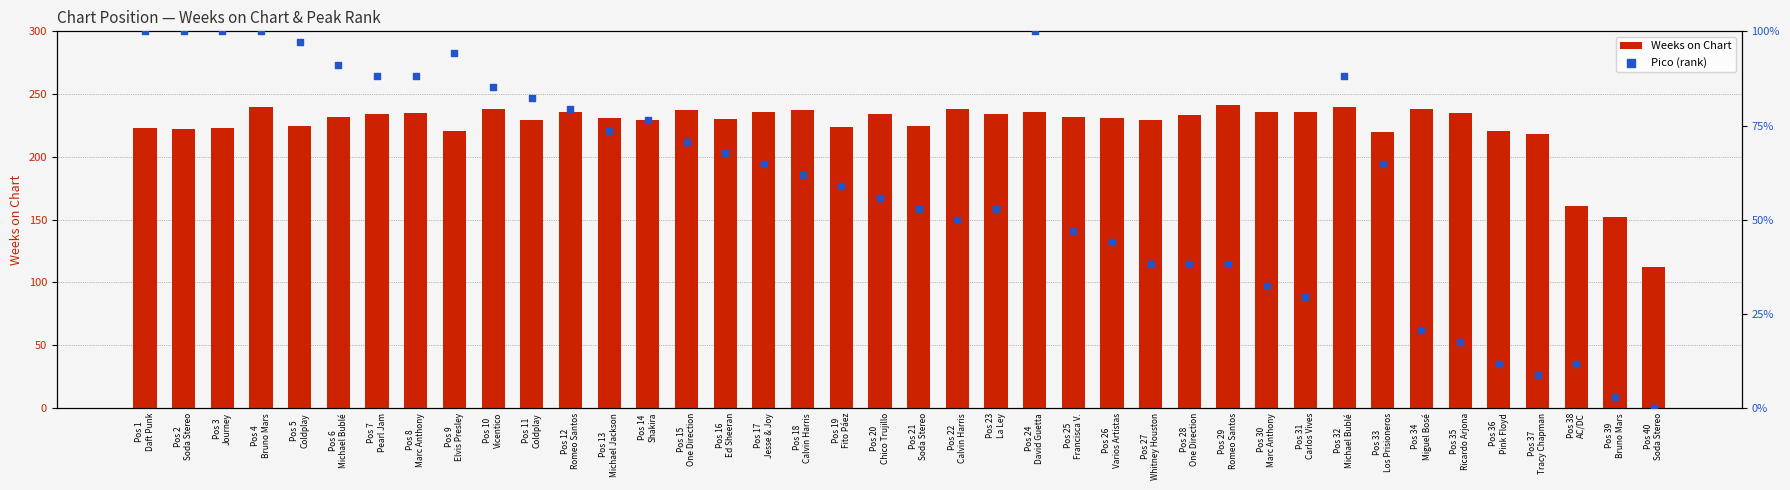

At which category is the sum across all series the highest?

Pos 4
Bruno Mars